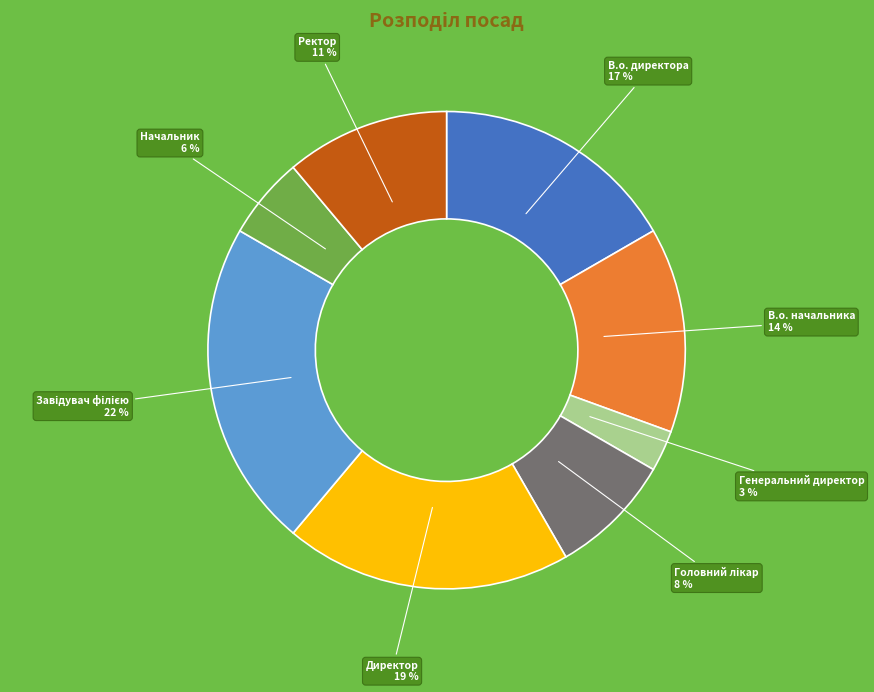

Count the number of slices in the pie.

8